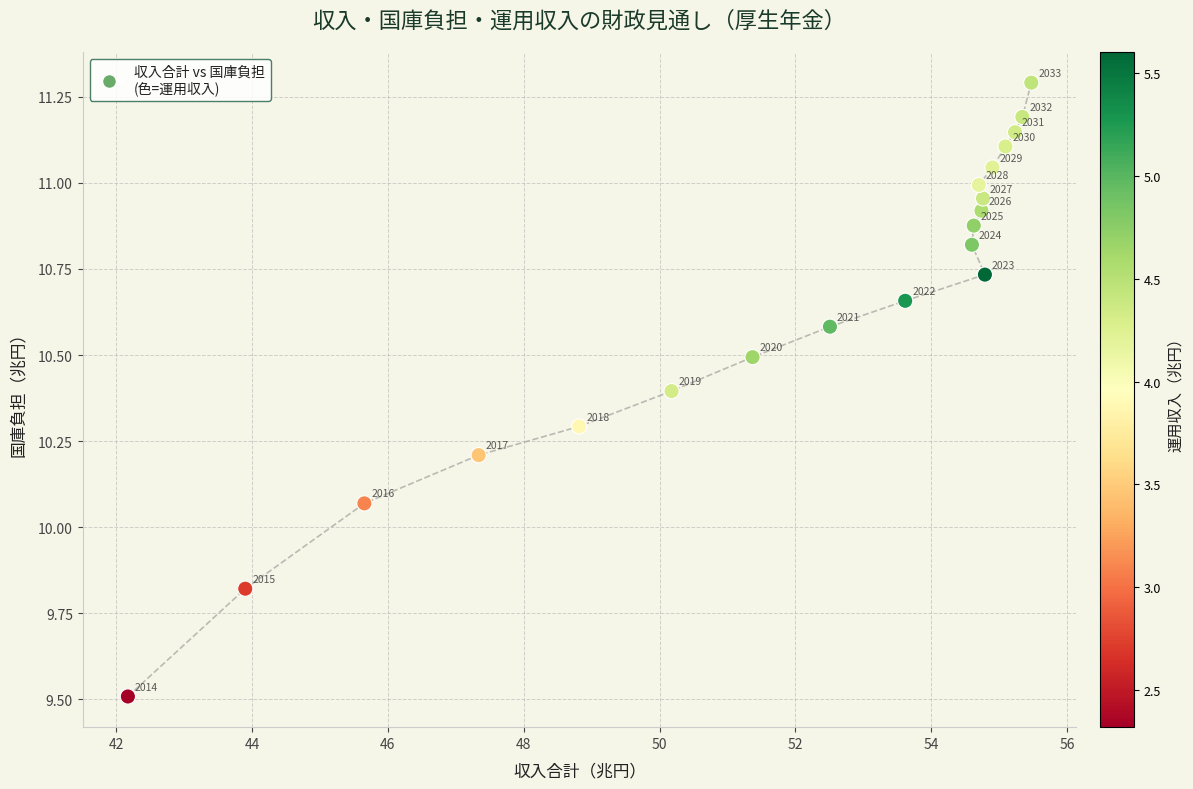

What is the range of Y values (max minus min)?

1.8